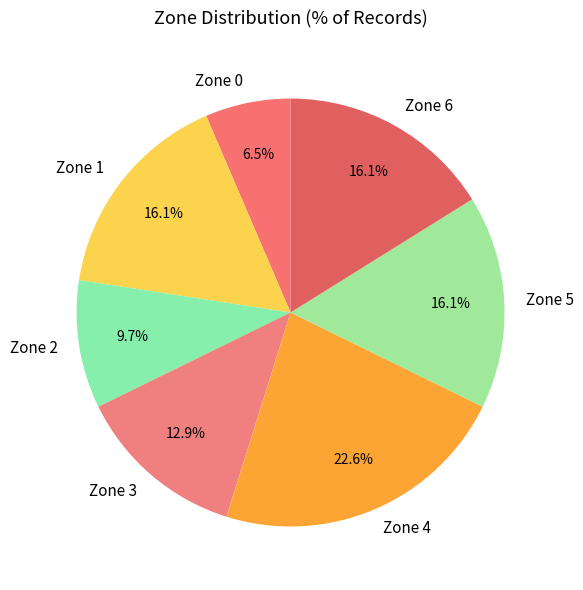

What percentage do Zone 1 and Zone 2 together represent?

25.8%